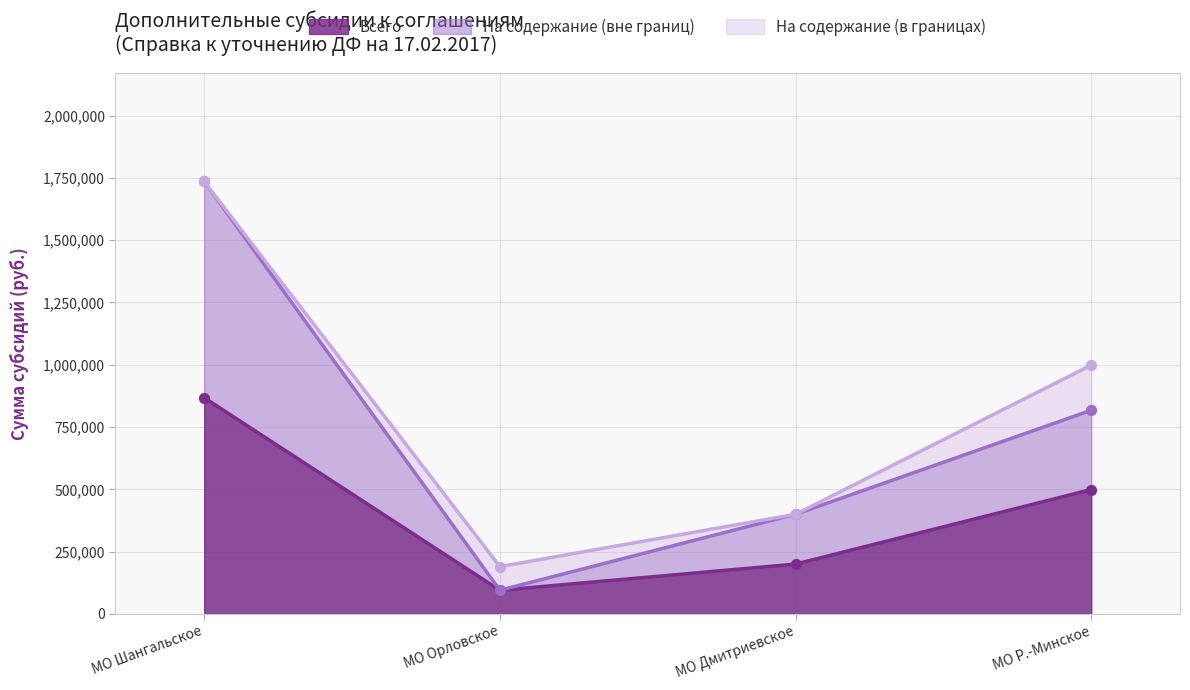

What is the approximate value of Всего at МО Орловское?

95000